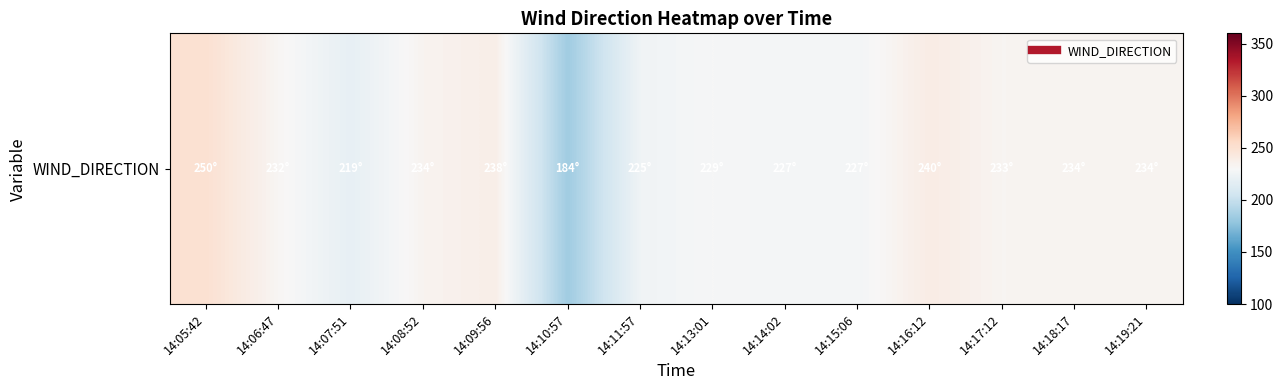

What is the maximum value shown in the chart?

250